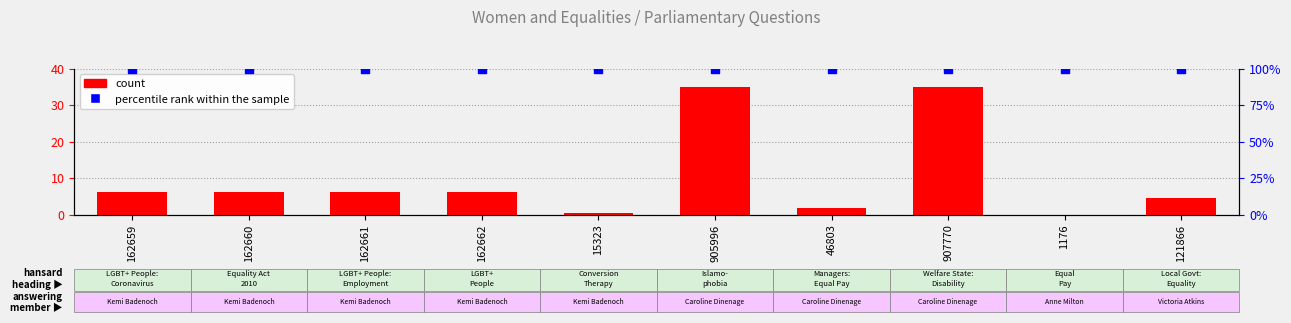

Which series contains the highest Y value?

percentile rank within the sample